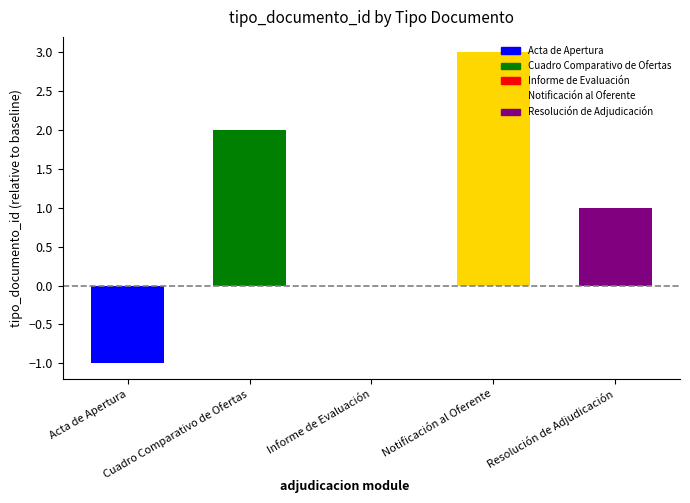

How many series are shown in this chart?

1